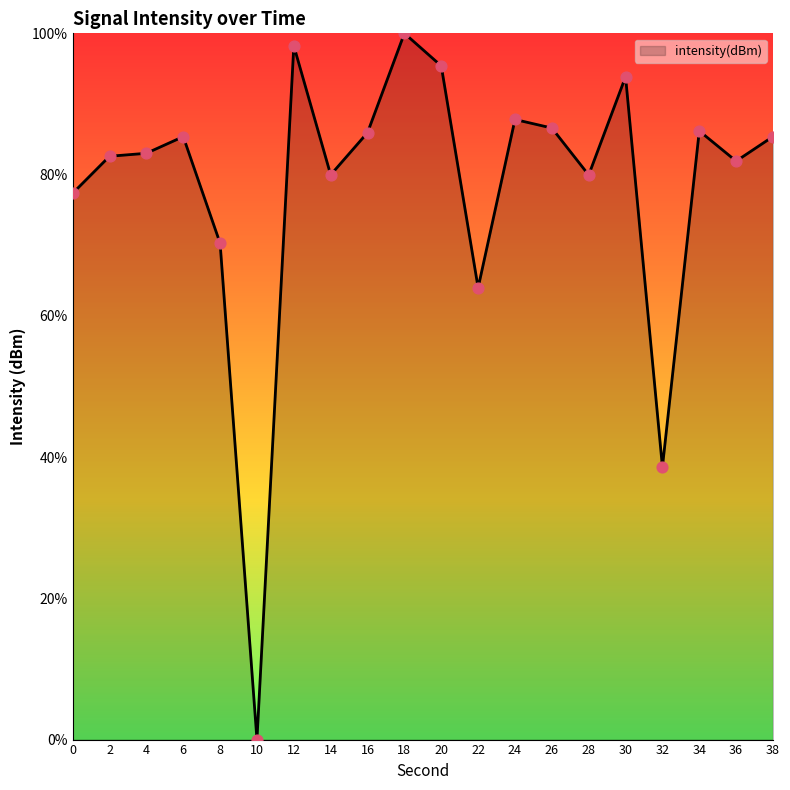

Between 20 and 38, which is larger?

20